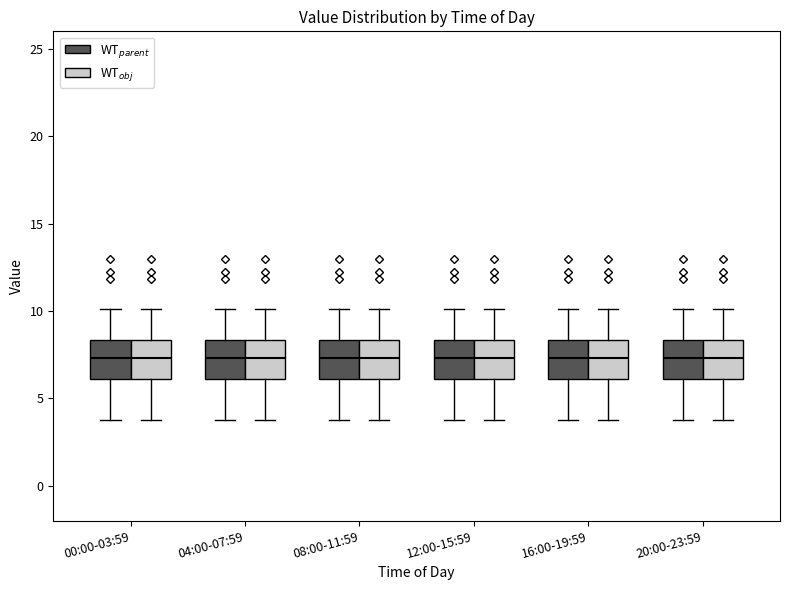

Reading left to right, read every box against the y-axis: the position of its median line, the range the box covers, and the ends of its whiskers. The values are not printed on the chart, so give them approximately, as read against the axis.

00:00-03:59 (WT$_{parent}$): median 7.5, box 6.0 to 8.5, whiskers 4.0 to 10.0
00:00-03:59 (WT$_{obj}$): median 7.5, box 6.0 to 8.5, whiskers 4.0 to 10.0
04:00-07:59 (WT$_{parent}$): median 7.5, box 6.0 to 8.5, whiskers 4.0 to 10.0
04:00-07:59 (WT$_{obj}$): median 7.5, box 6.0 to 8.5, whiskers 4.0 to 10.0
08:00-11:59 (WT$_{parent}$): median 7.5, box 6.0 to 8.5, whiskers 4.0 to 10.0
08:00-11:59 (WT$_{obj}$): median 7.5, box 6.0 to 8.5, whiskers 4.0 to 10.0
12:00-15:59 (WT$_{parent}$): median 7.5, box 6.0 to 8.5, whiskers 4.0 to 10.0
12:00-15:59 (WT$_{obj}$): median 7.5, box 6.0 to 8.5, whiskers 4.0 to 10.0
16:00-19:59 (WT$_{parent}$): median 7.5, box 6.0 to 8.5, whiskers 4.0 to 10.0
16:00-19:59 (WT$_{obj}$): median 7.5, box 6.0 to 8.5, whiskers 4.0 to 10.0
20:00-23:59 (WT$_{parent}$): median 7.5, box 6.0 to 8.5, whiskers 4.0 to 10.0
20:00-23:59 (WT$_{obj}$): median 7.5, box 6.0 to 8.5, whiskers 4.0 to 10.0